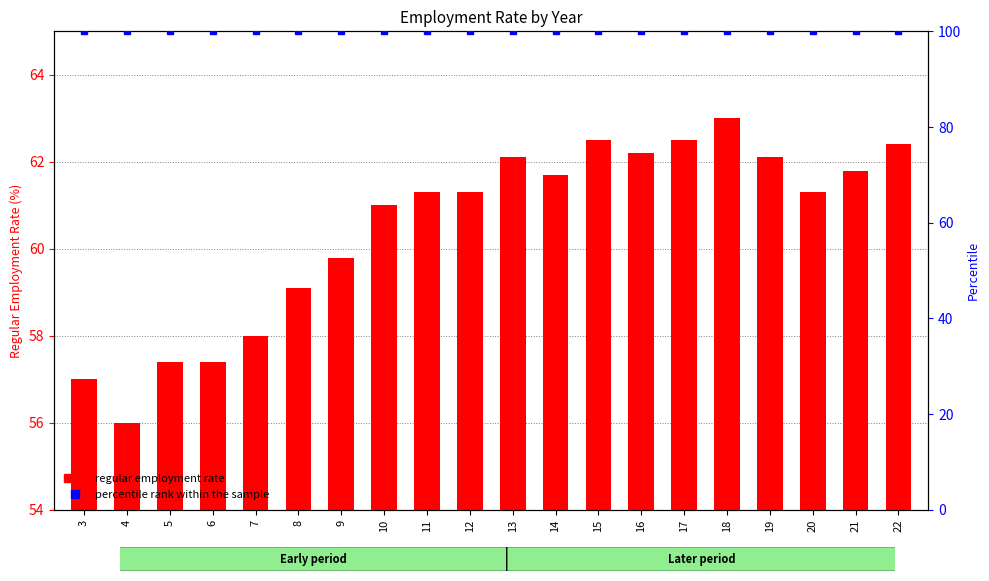

At which label is percentile rank within the sample closest to 100?

3